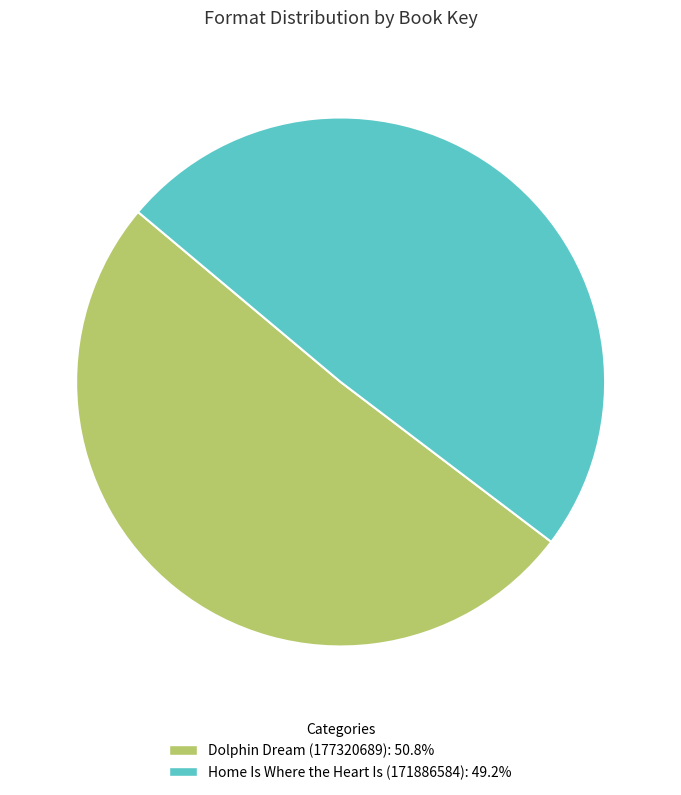

Which category has the smallest portion of the pie?

Home Is Where the Heart Is (171886584)